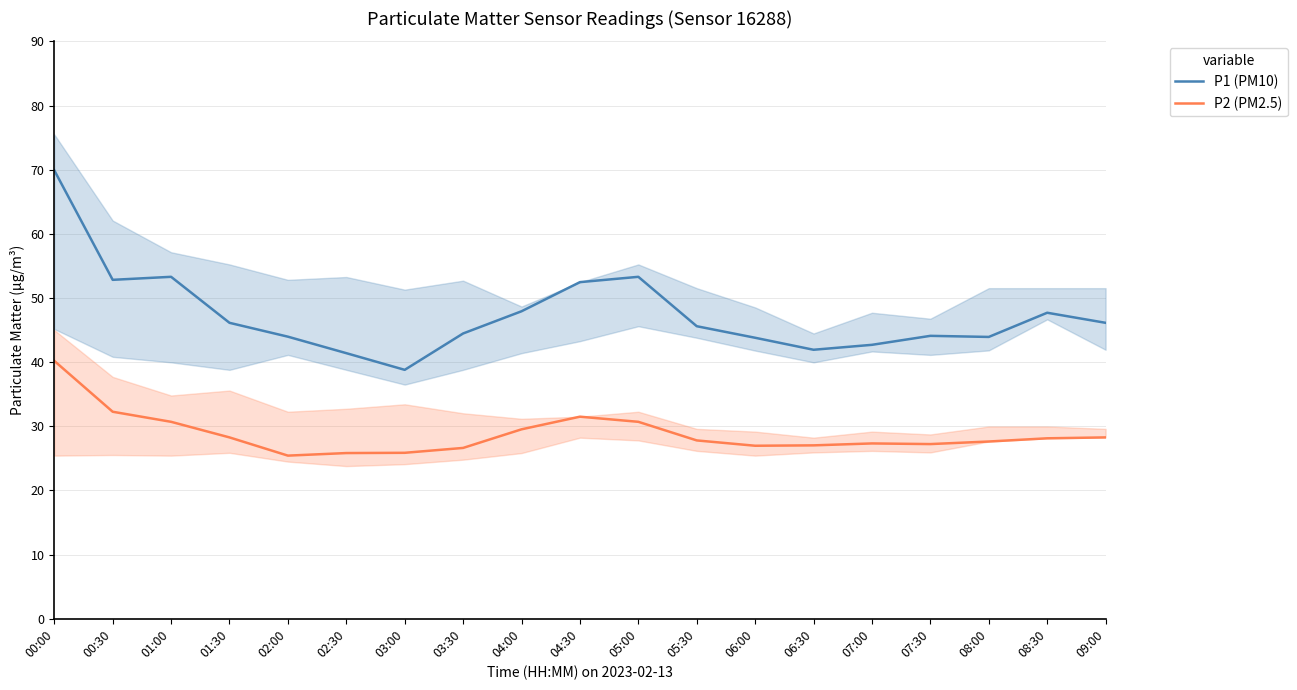

Rank the series at 08:00 from highest to lowest value.

P1 (PM10), P2 (PM2.5)